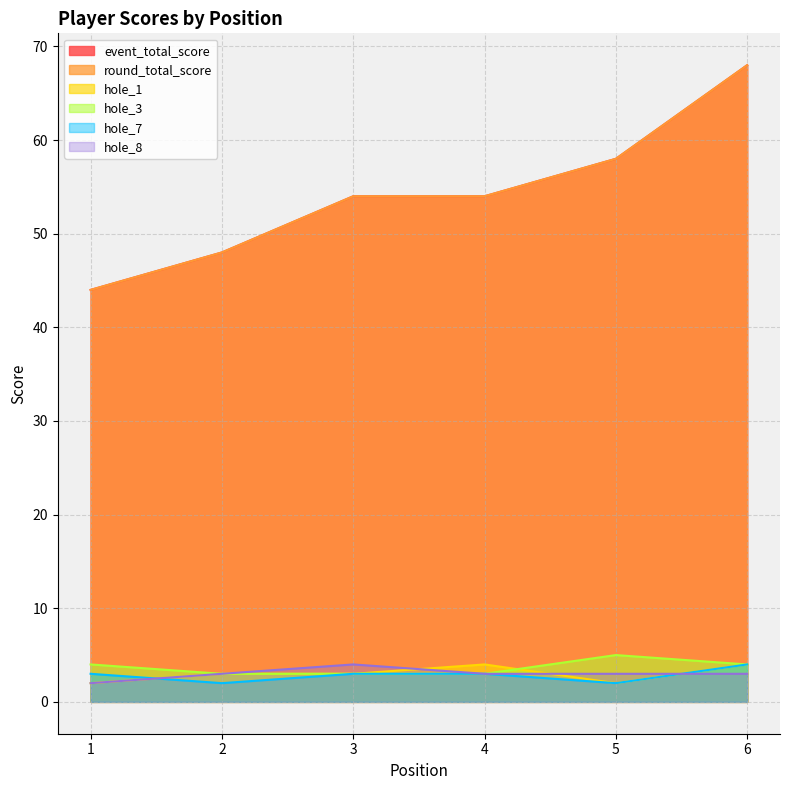

Rank the series at 2 from highest to lowest value.

event_total_score, round_total_score, hole_1, hole_3, hole_8, hole_7